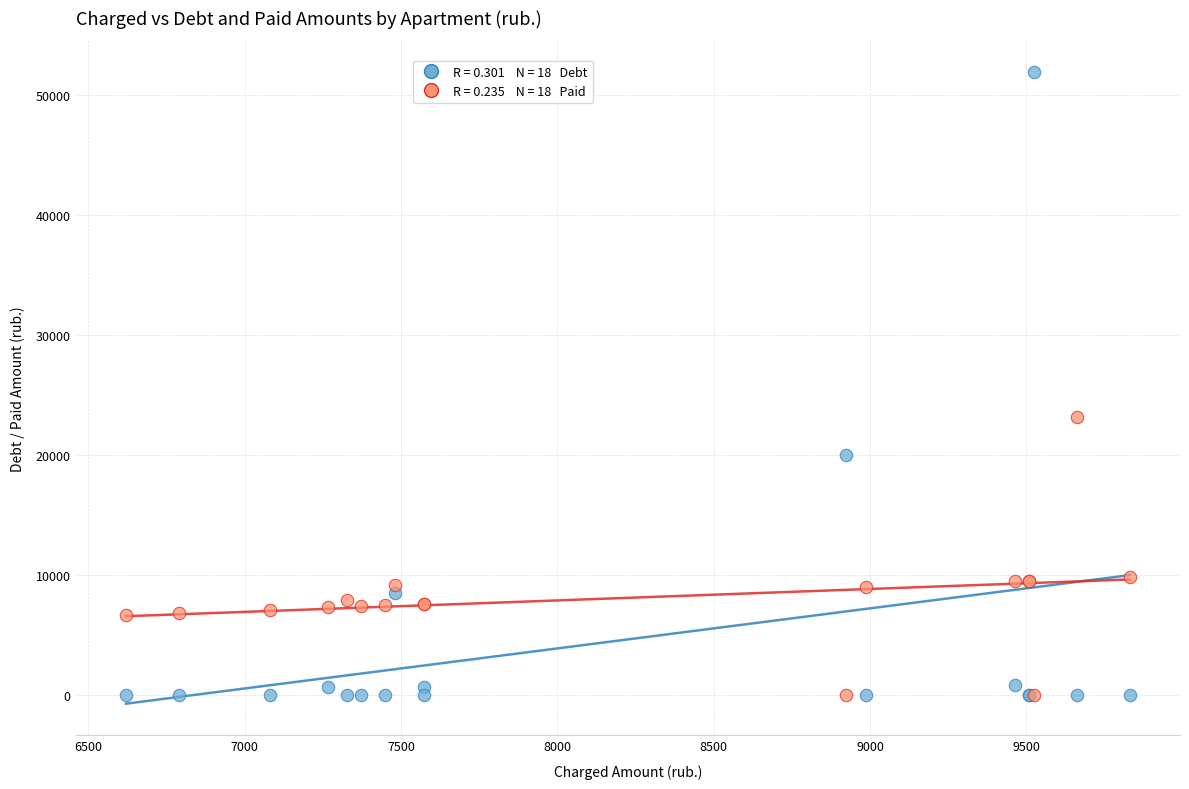

Across all series, what Y value is closest to 25977?

23129.7